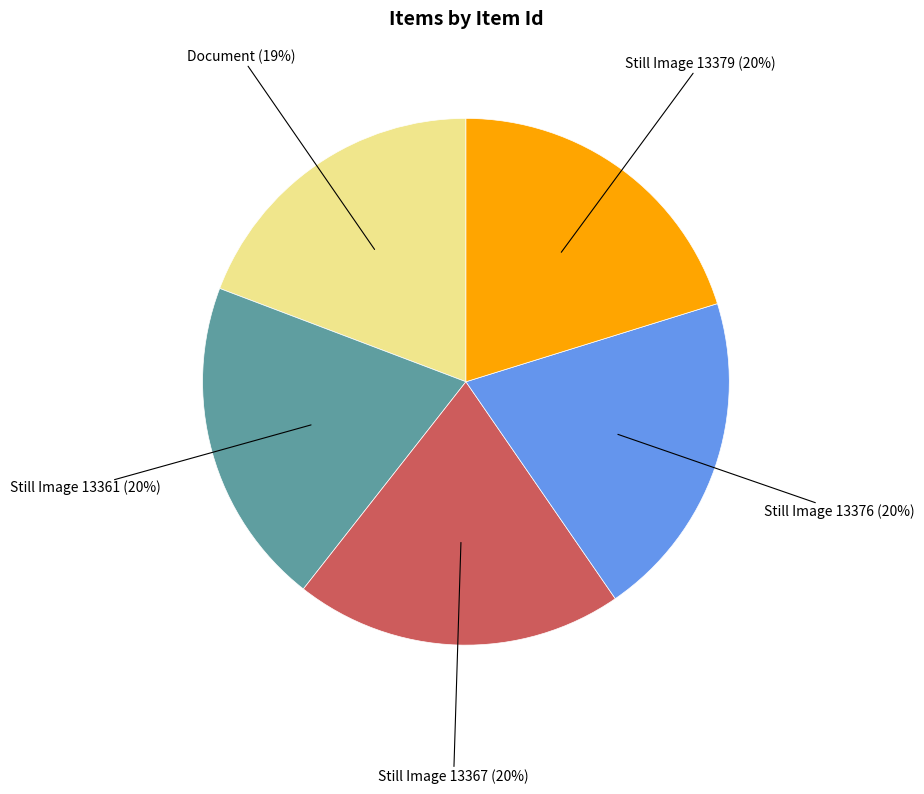

Is there a majority slice in this chart?

No